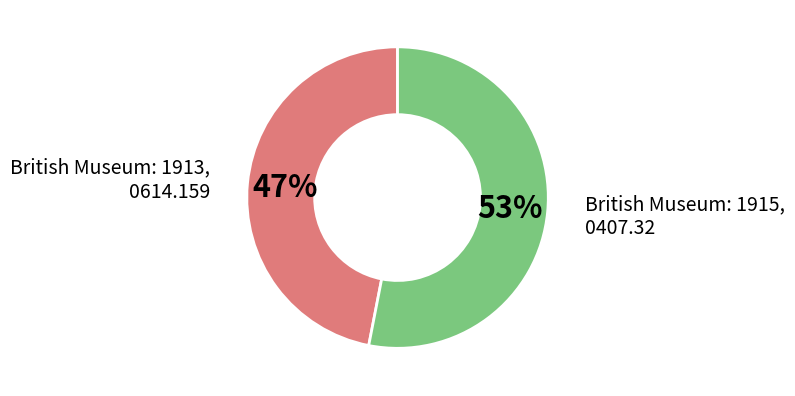

To the nearest percent, what is the average slice percentage?

50%